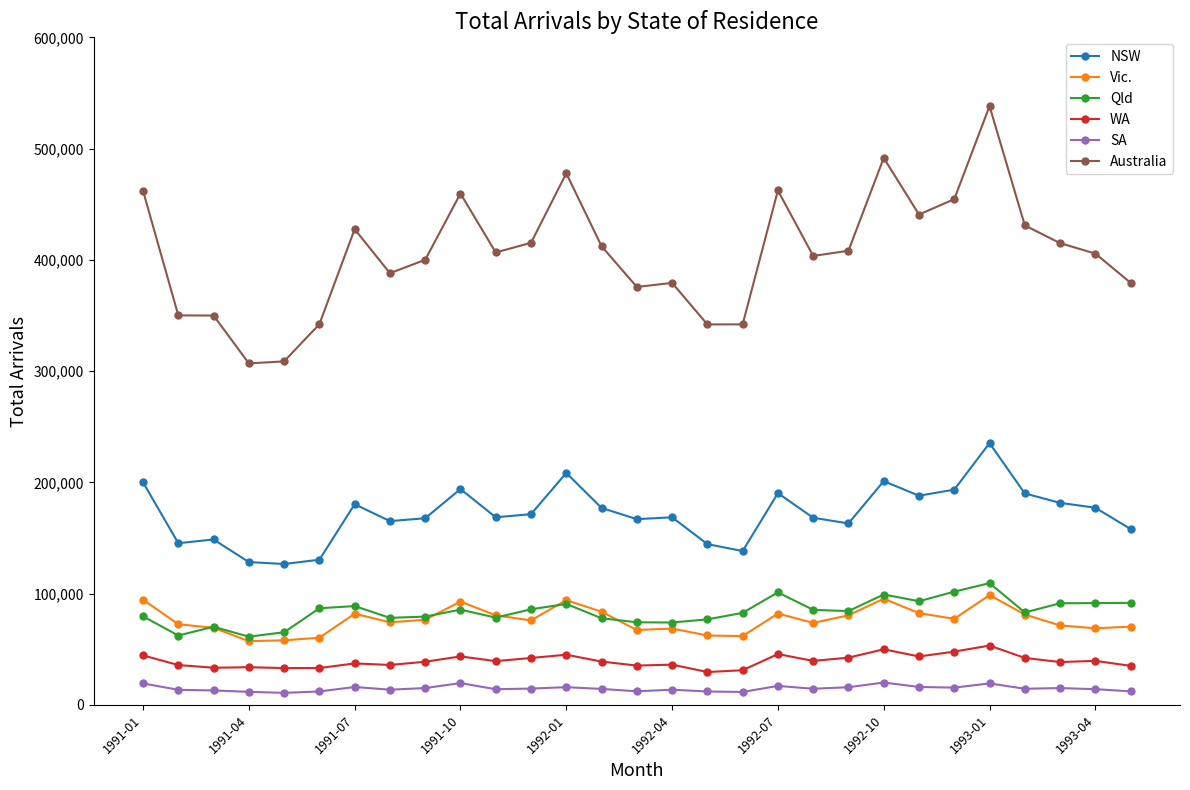

Which series has the widest spread of values?

Australia